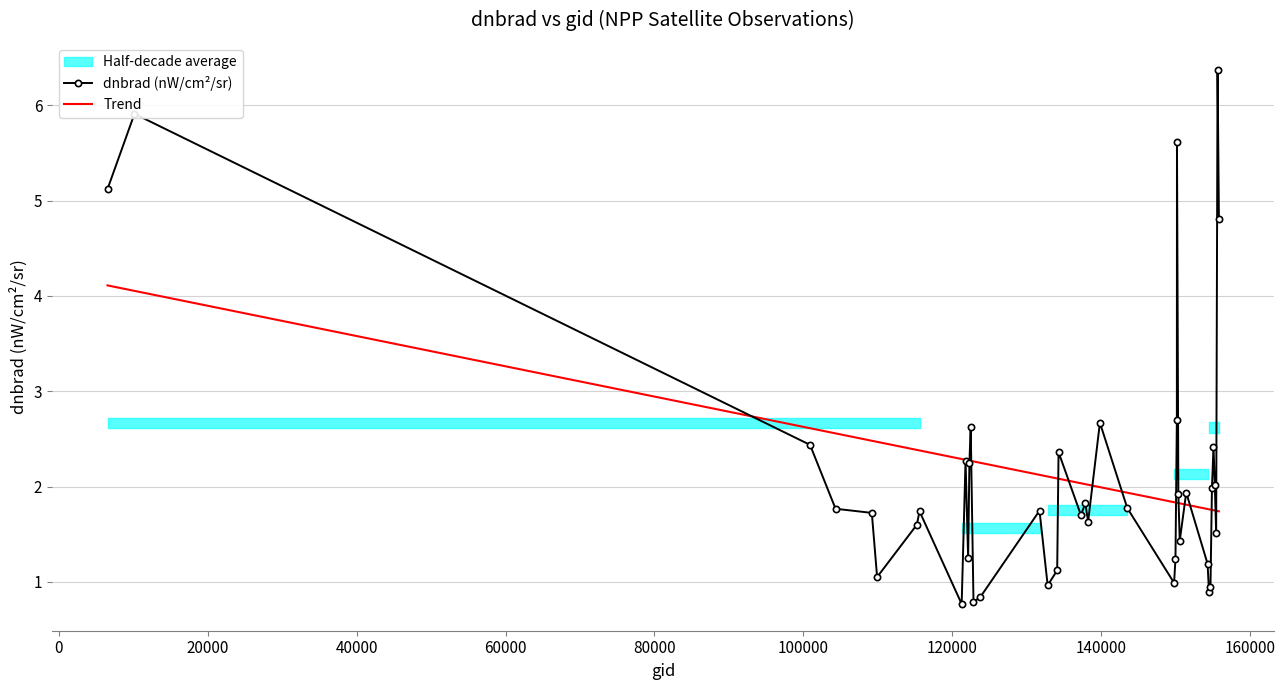

The Trend series shows 0.7 at 15. True or false?

False